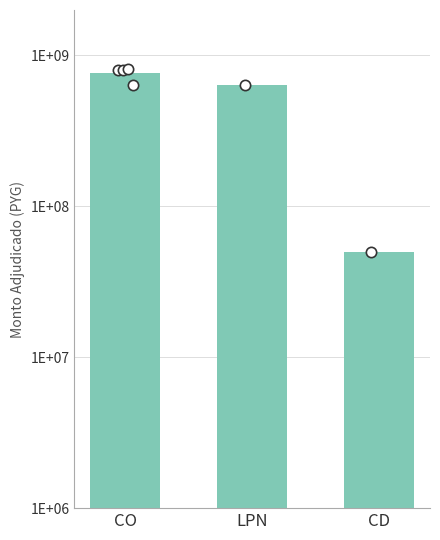

Approximately how many times larger is the value at CO compared to CD?

15.3